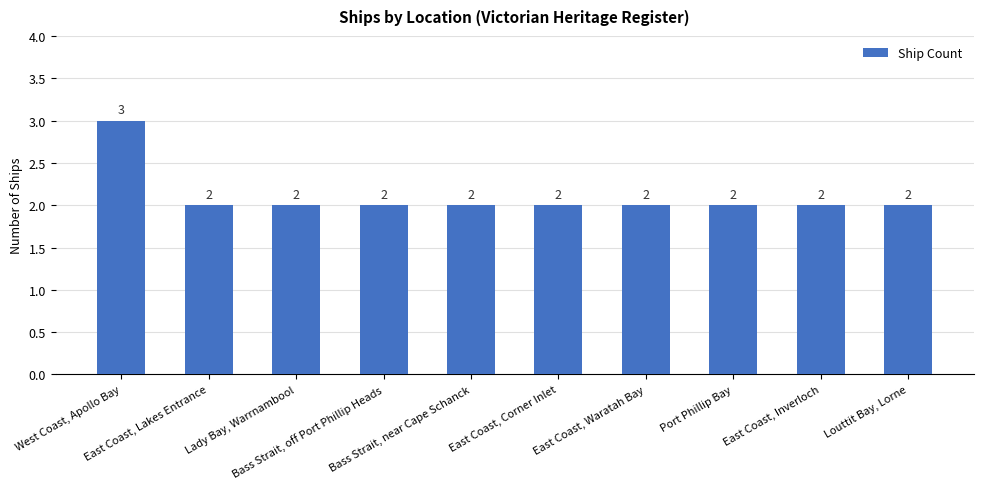

How many series are shown in this chart?

1